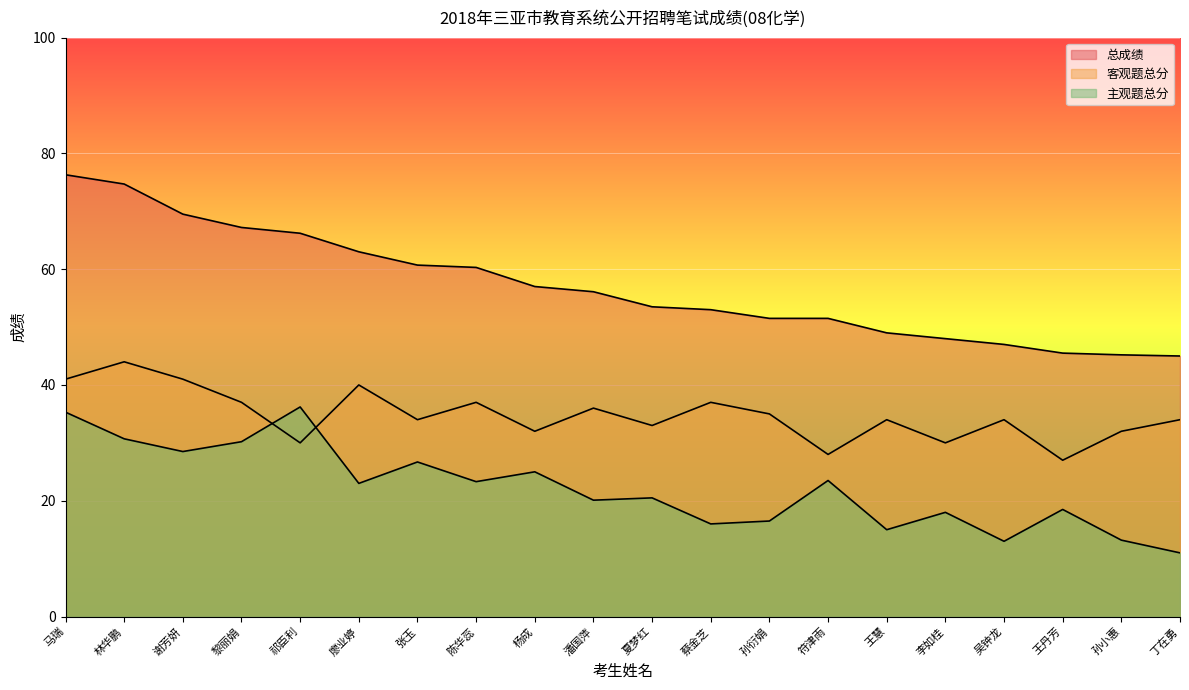

Which series has the largest range (max minus min)?

总成绩